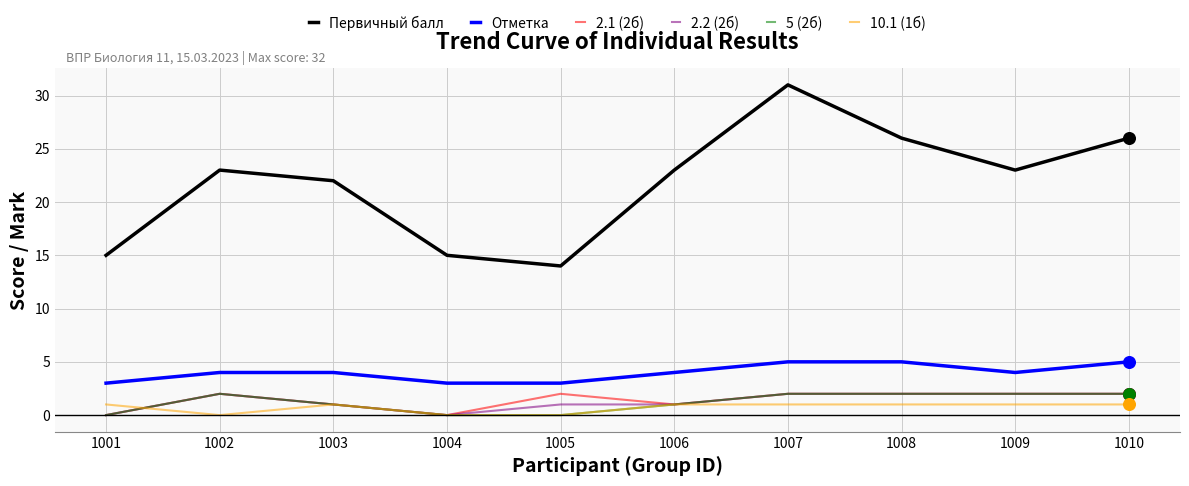

At which category is the sum across all series the highest?

1007